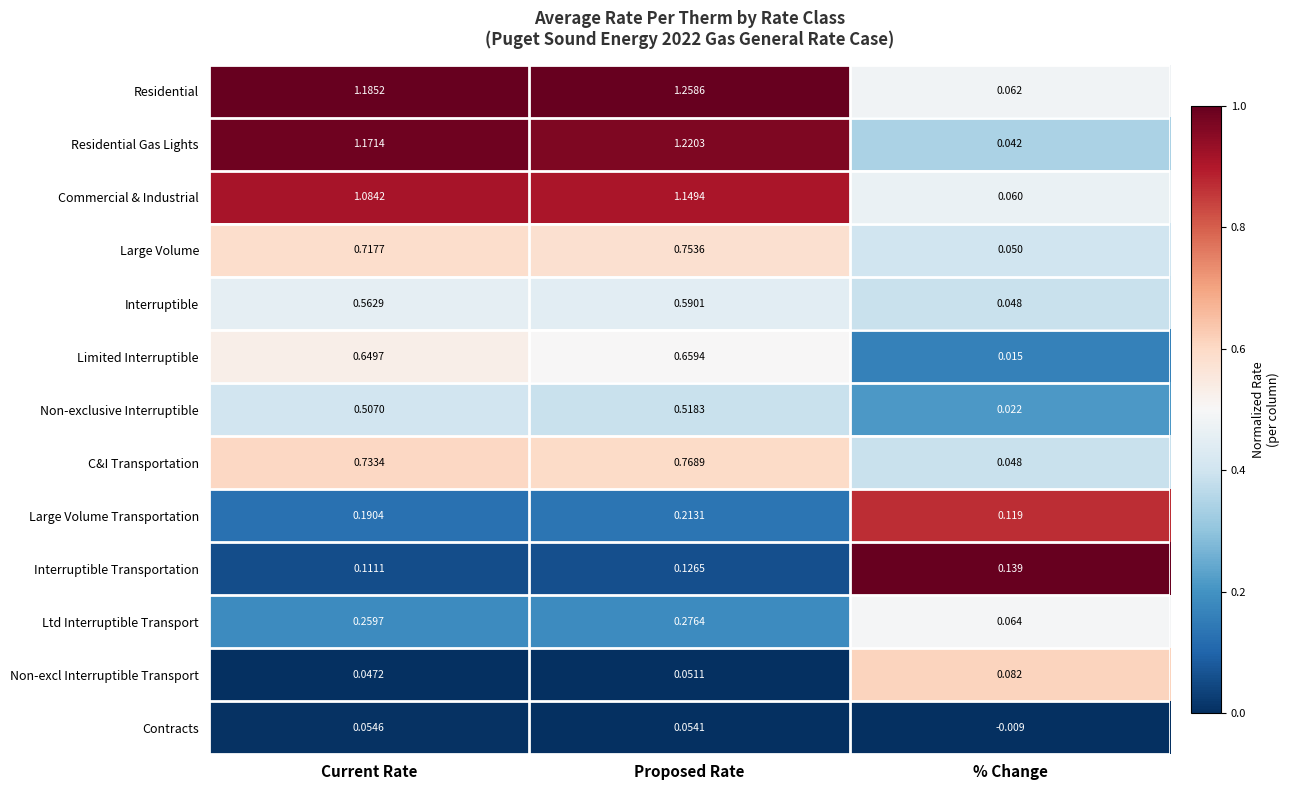

Which series has the largest total across all categories?

Residential